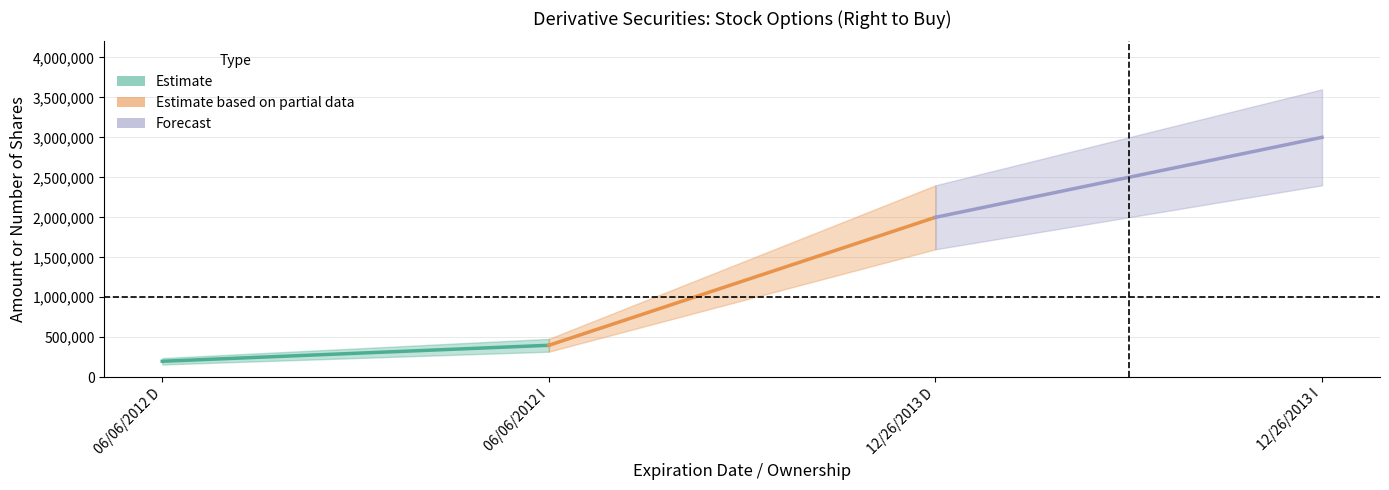

What is the difference between the maximum and minimum values?

2800000